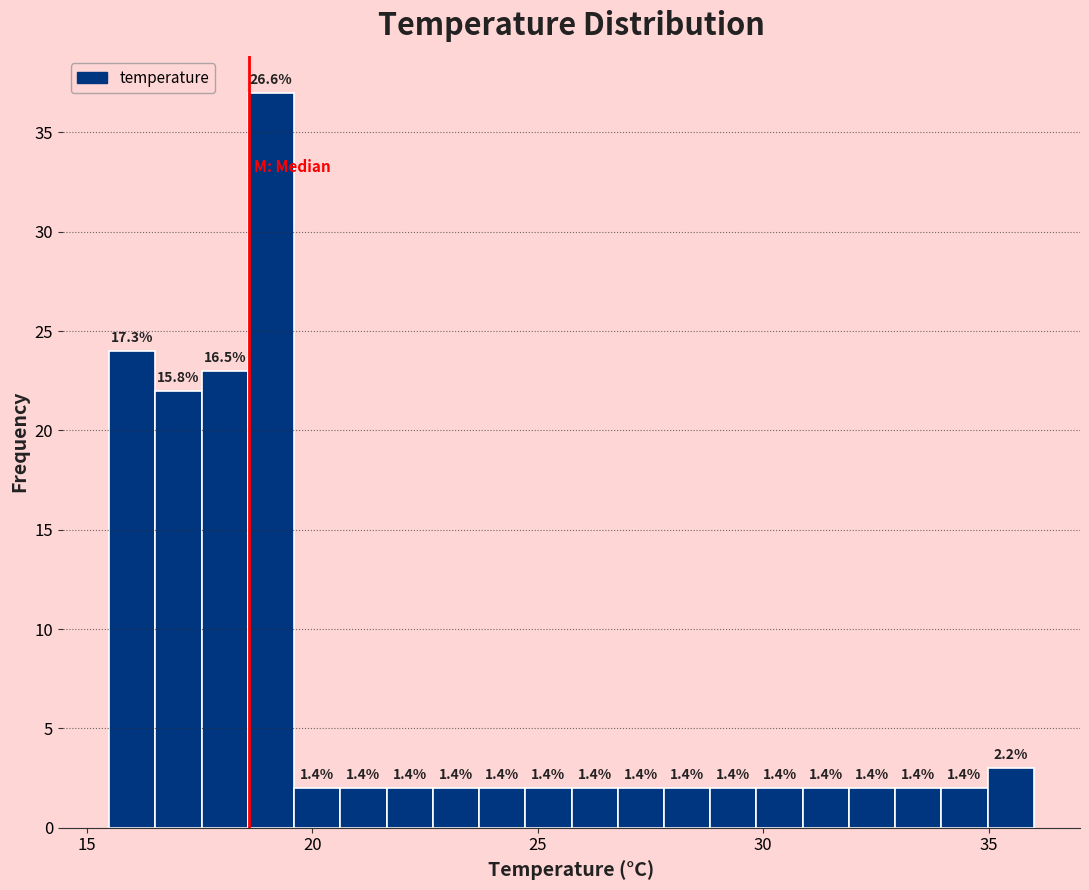

Read against the x-axis, roughly where is the centre of the tallest bar?

19.0